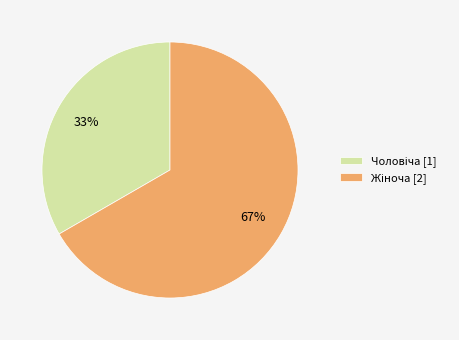

To the nearest percent, what is the average slice percentage?

50%